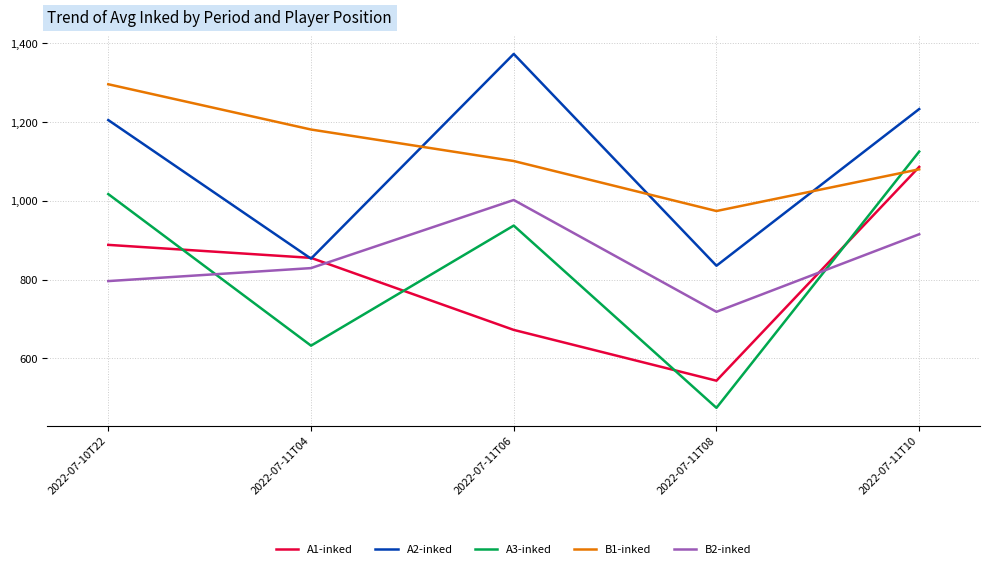

The B1-inked series shows 825 at 2022-07-10T22. True or false?

False